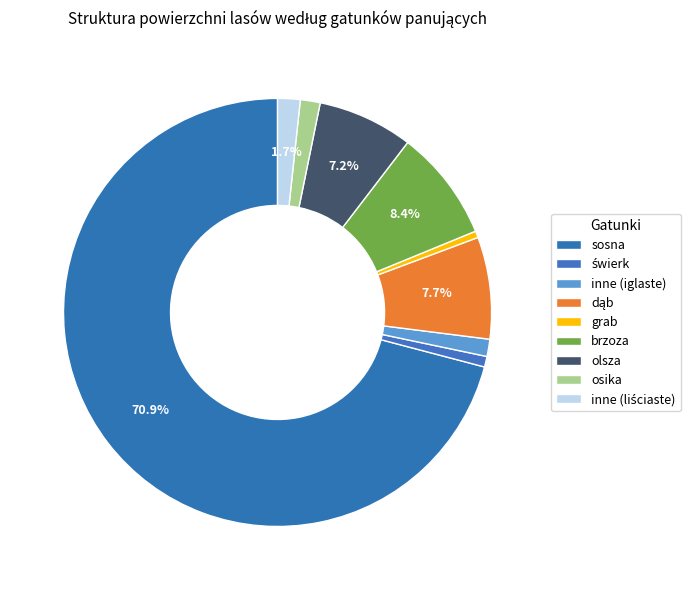

Which category has the smallest portion of the pie?

grab